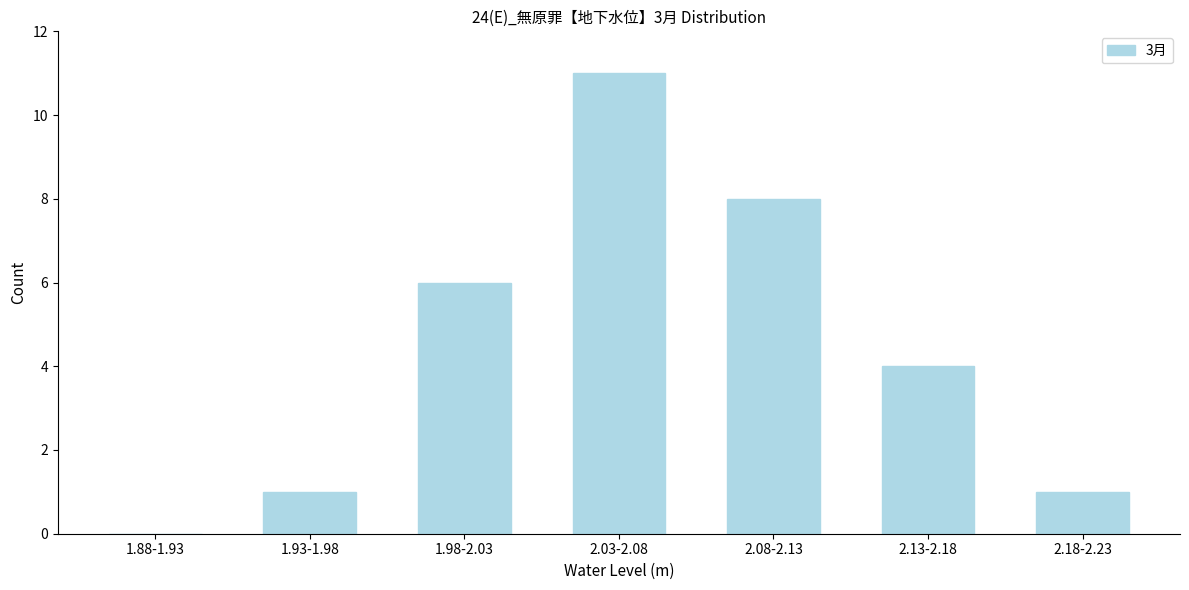

Reading left to right, extract all data points from this chart.

1.88-1.93=0	1.93-1.98=1	1.98-2.03=6	2.03-2.08=11	2.08-2.13=8	2.13-2.18=4	2.18-2.23=1